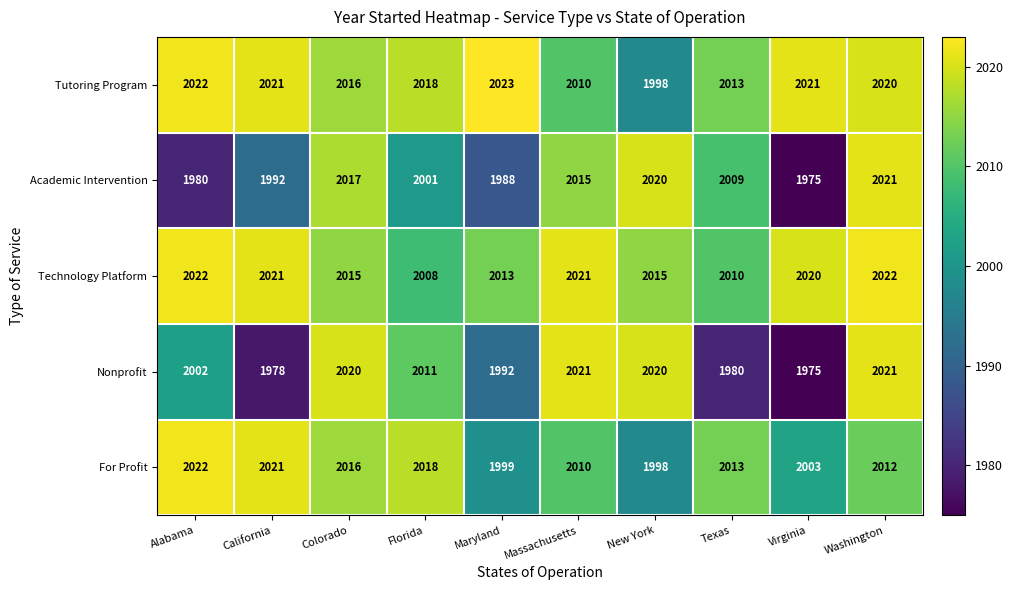

At which label is Nonprofit closest to 1998?

Alabama